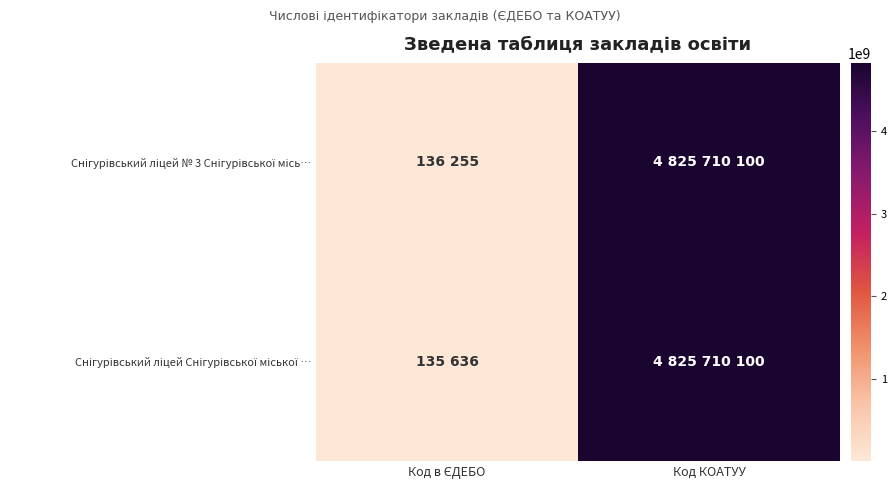

Which series has the largest range (max minus min)?

Снігурівський ліцей Снігурівської міської …